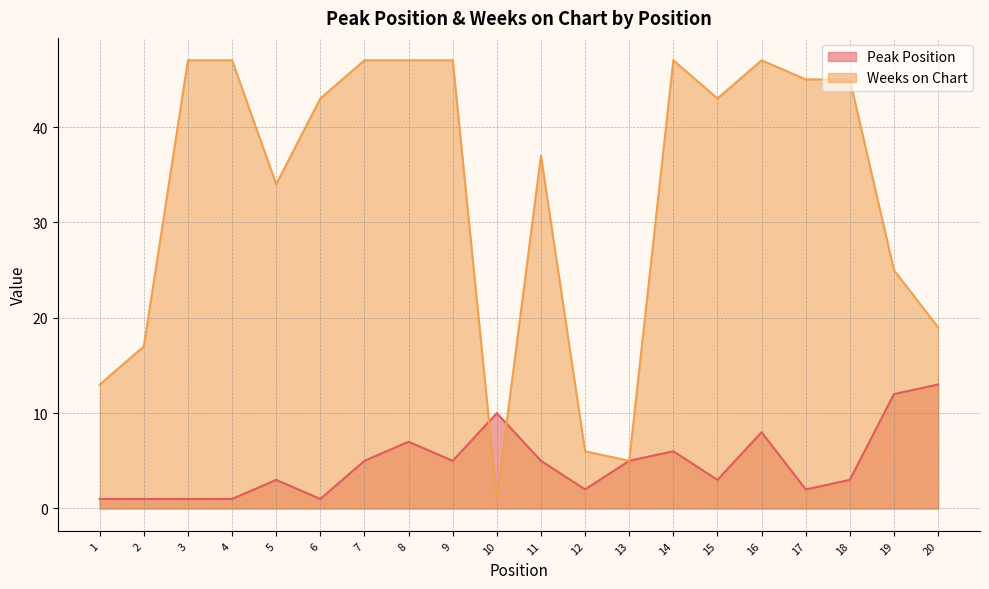

In Weeks on Chart, how many points are lower than both neighbors (excluding endpoints)?

4